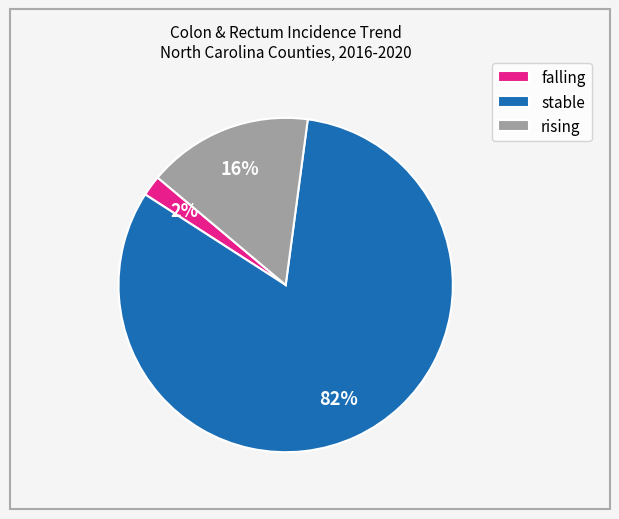

True or false: falling accounts for 2% of the total.

True